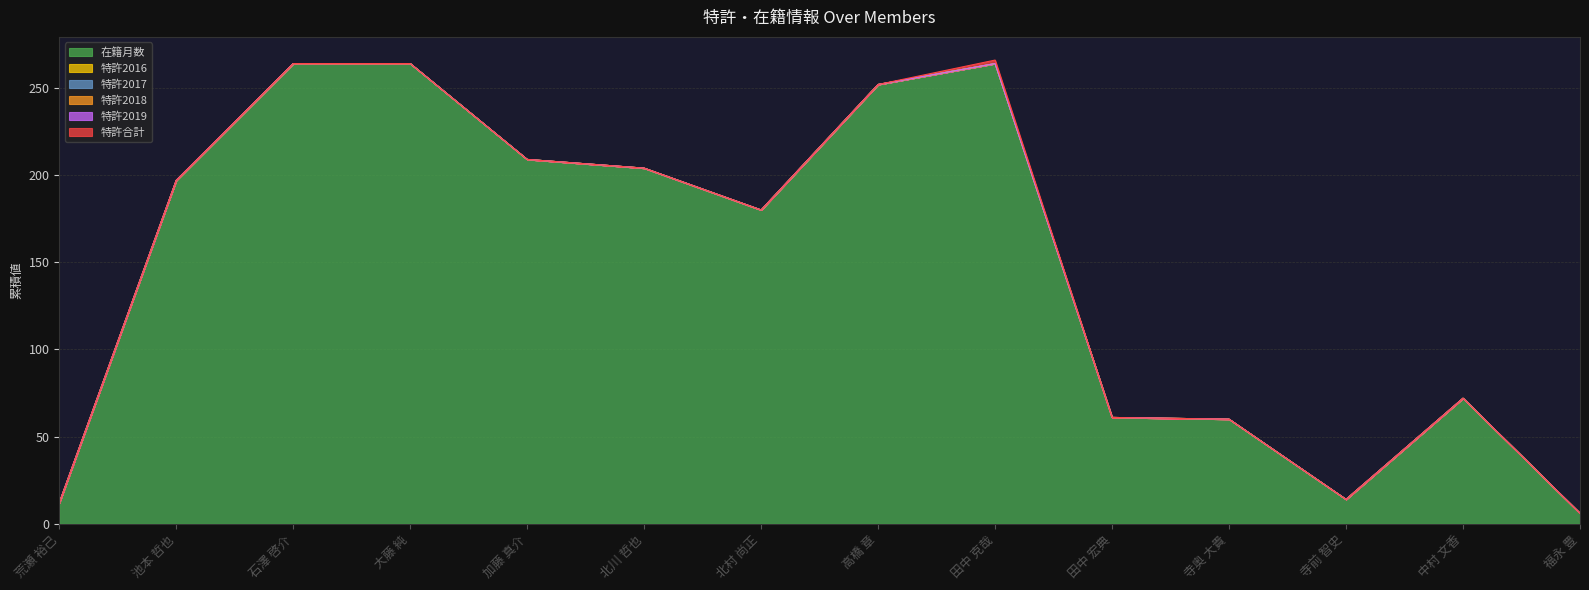

Which series has the largest range (max minus min)?

在籍月数